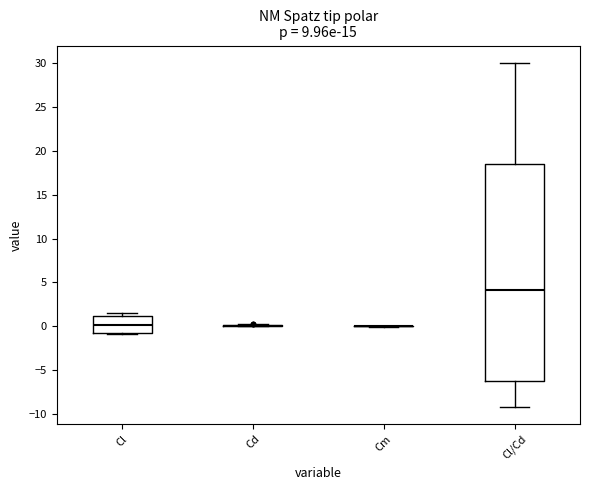

Reading left to right, transcribe this box plot: for each box, give where its median line is, the range the box spans, and where its two whiskers end, as read against the y-axis. The values are not printed on the chart, so give them approximately, as read against the axis.

Cl: median 0.0, box -1.0 to 1.0, whiskers -1.0 to 1.5
Cd: box collapsed to a line at 0.0, whiskers 0.0 to 0.0
Cm: box collapsed to a line at 0.0, whiskers 0.0 to 0.0
Cl/Cd: median 4.0, box -6.5 to 18.5, whiskers -9.0 to 30.0